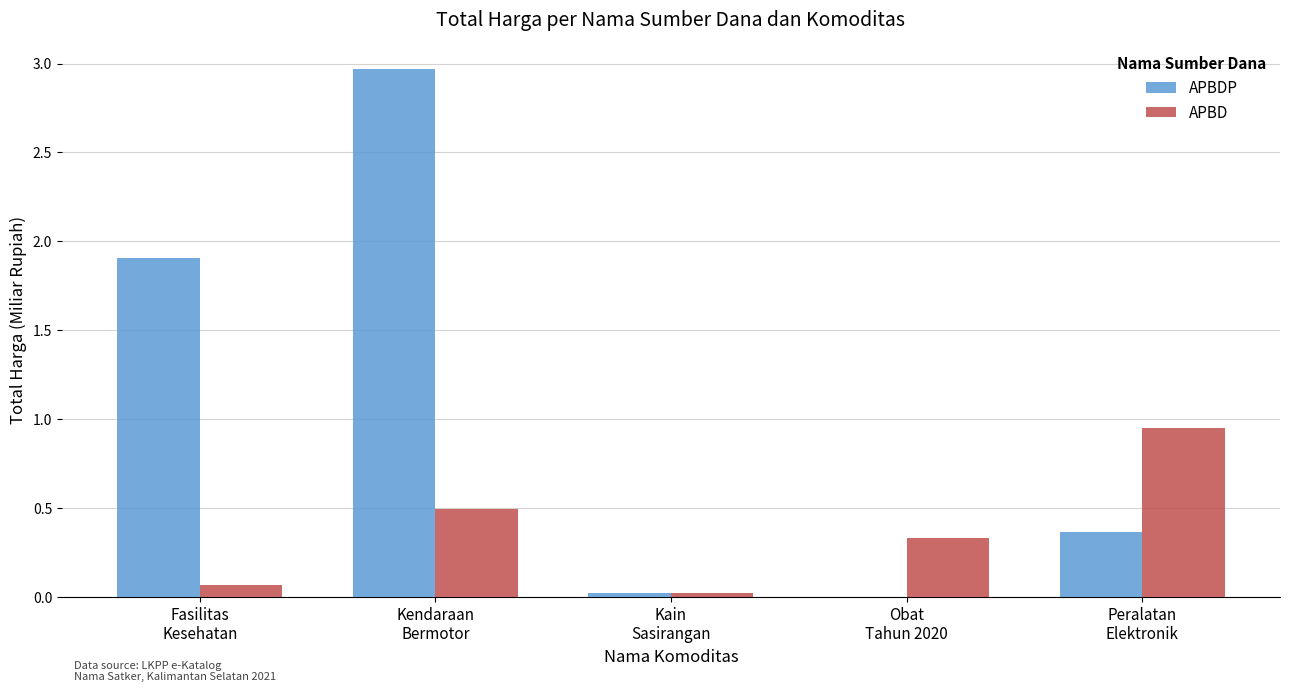

Which series has the largest total across all categories?

APBDP